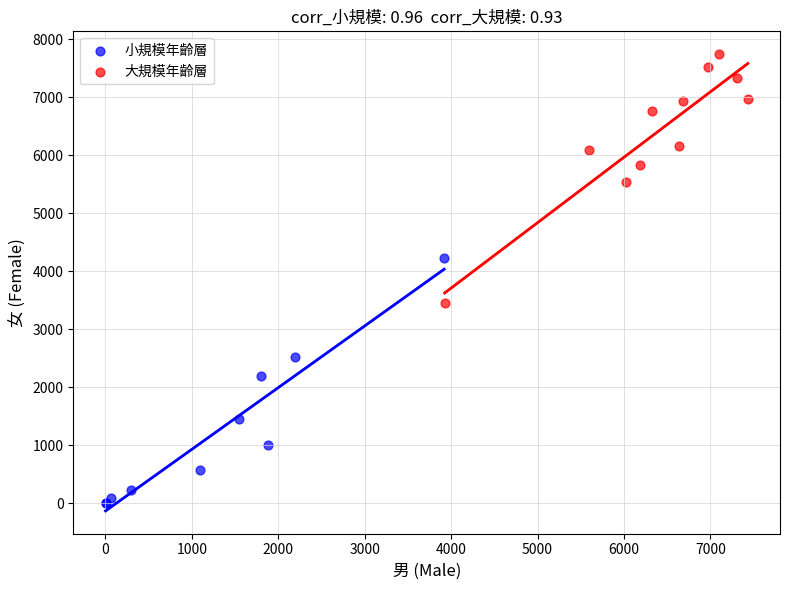

Which series contains the highest Y value?

大規模年齡層